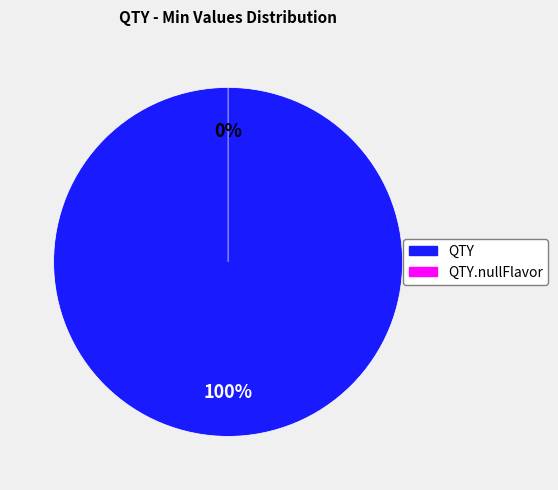

To the nearest percent, what is the difference between the QTY.nullFlavor and QTY slice percentages?

100%